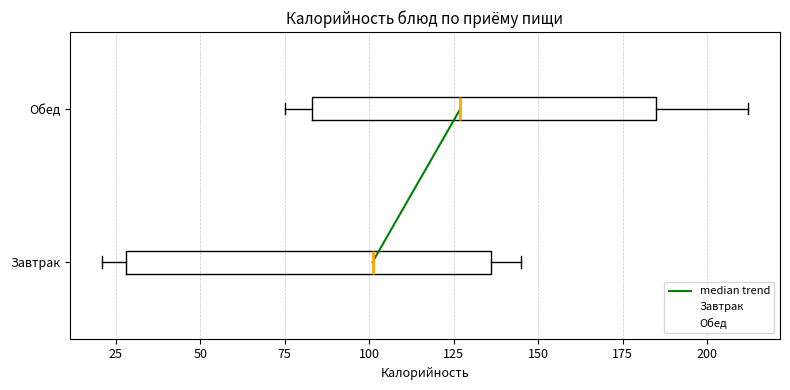

Comparing the boxes themselves (not the whiskers), which one is the widest?

Завтрак